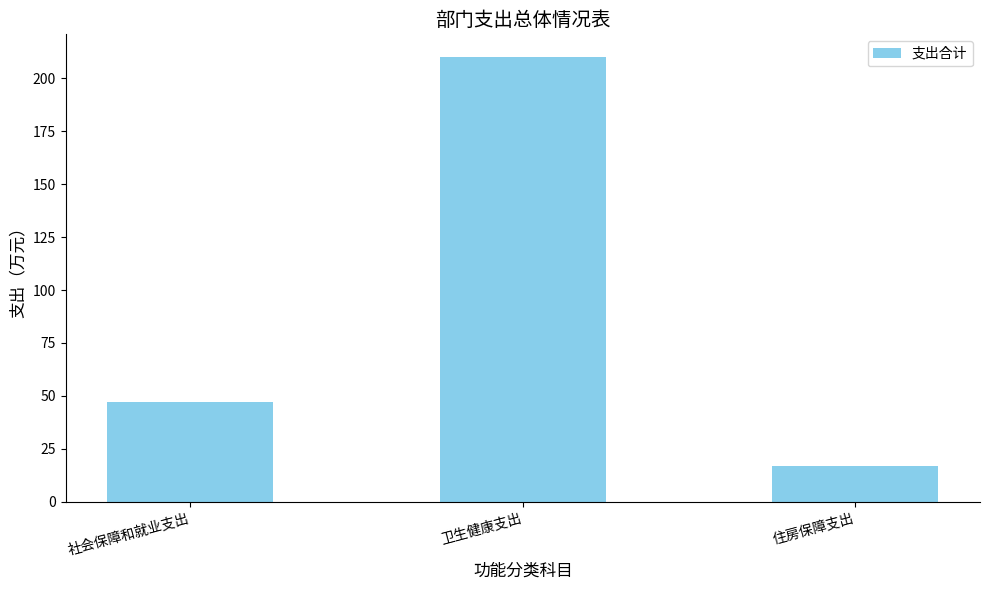

Is it true that the value at 社会保障和就业支出 is 47.1?

True